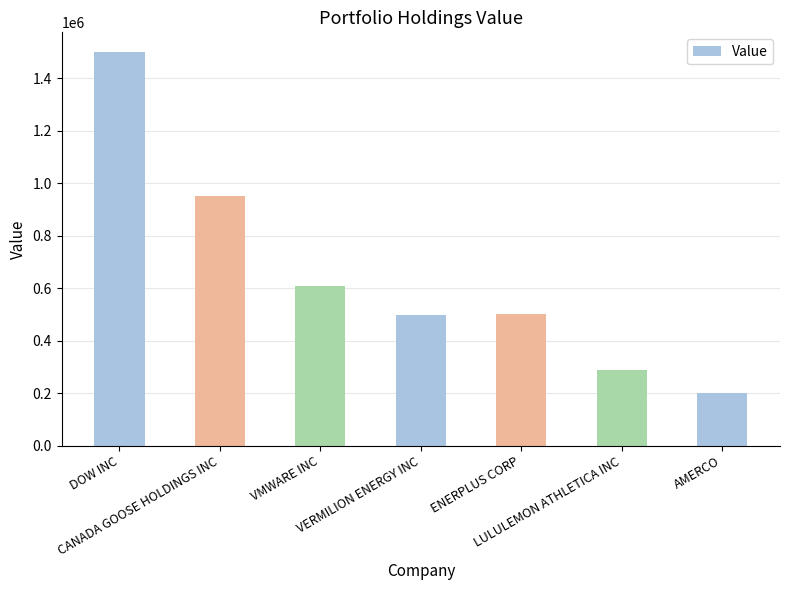

How many categories are shown in the chart?

7